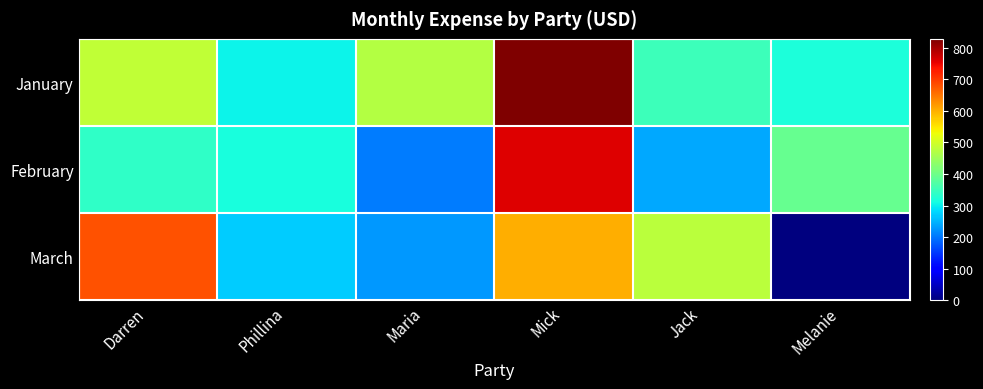

Count the number of categories in the chart.

6